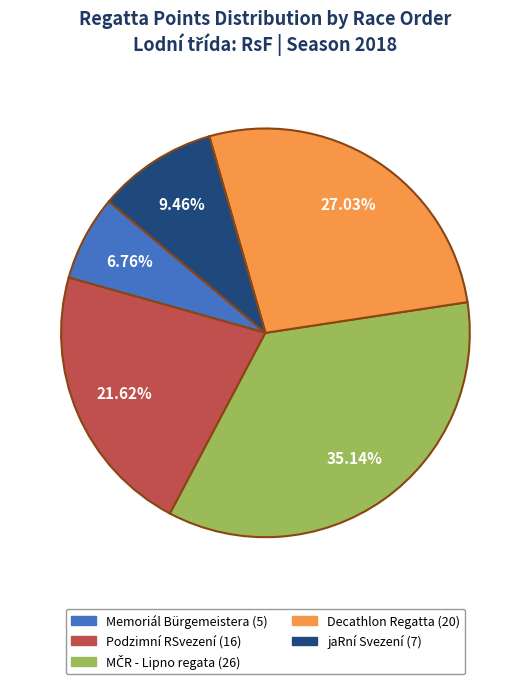

Do Podzimní RSvezení and Memoriál Bürgemeistera together represent more than half of the pie?

No